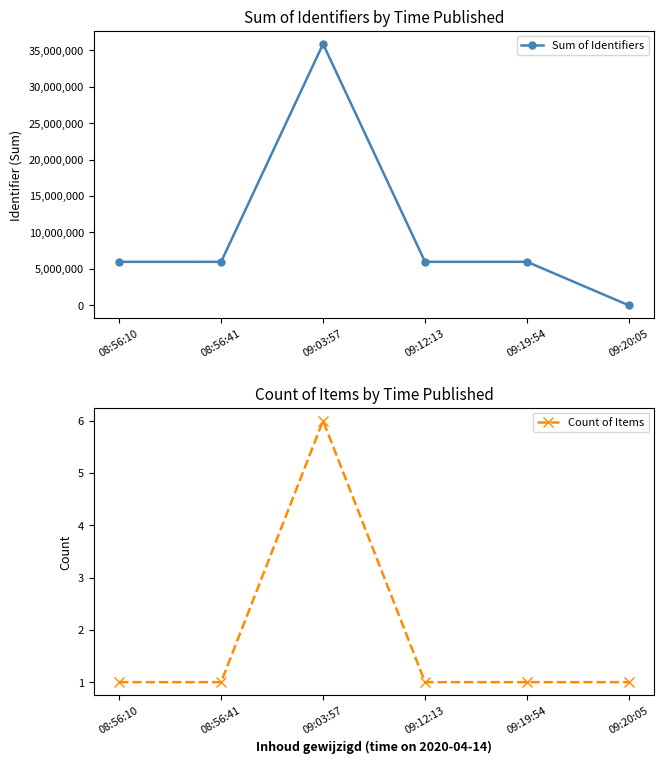

How many lines are shown in the chart?

2